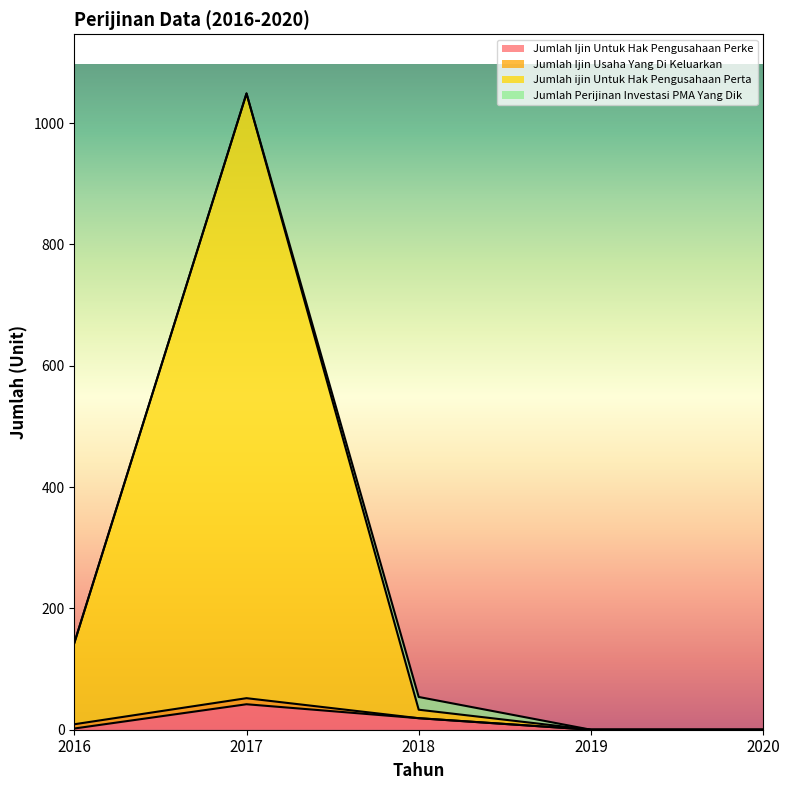

True or false: Jumlah Ijin Untuk Hak Pengusahaan Perke and Jumlah ijin Untuk Hak Pengusahaan Perta intersect in this chart.

False